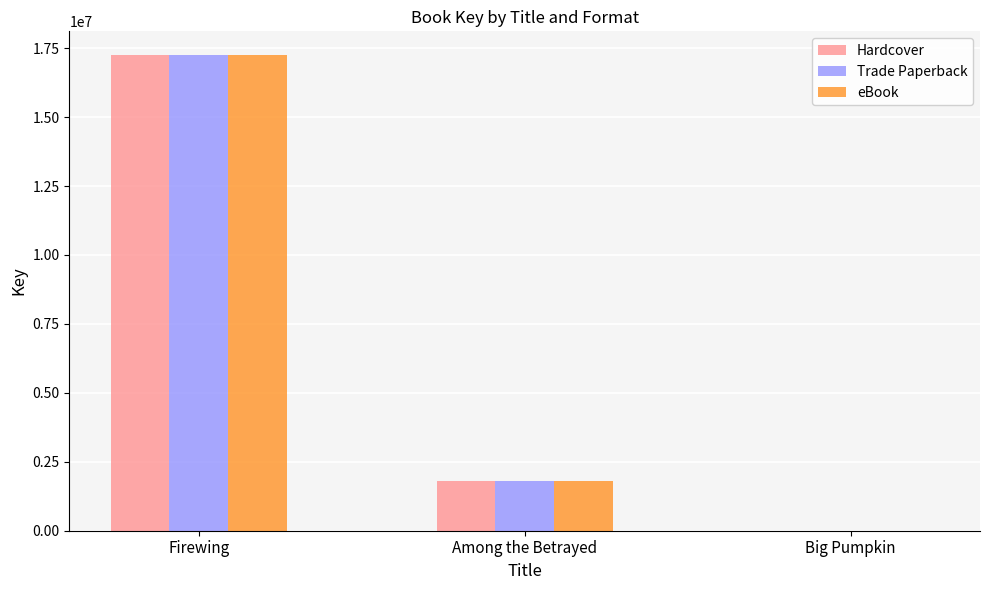

Does the chart contain stacked bars?

No